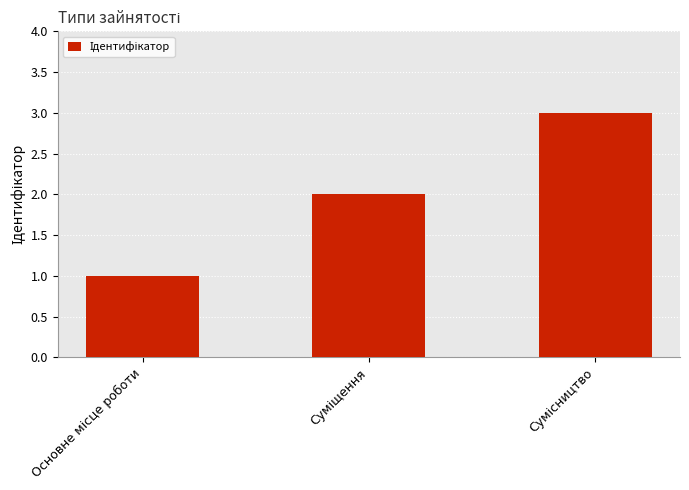

What is the maximum value shown in the chart?

3